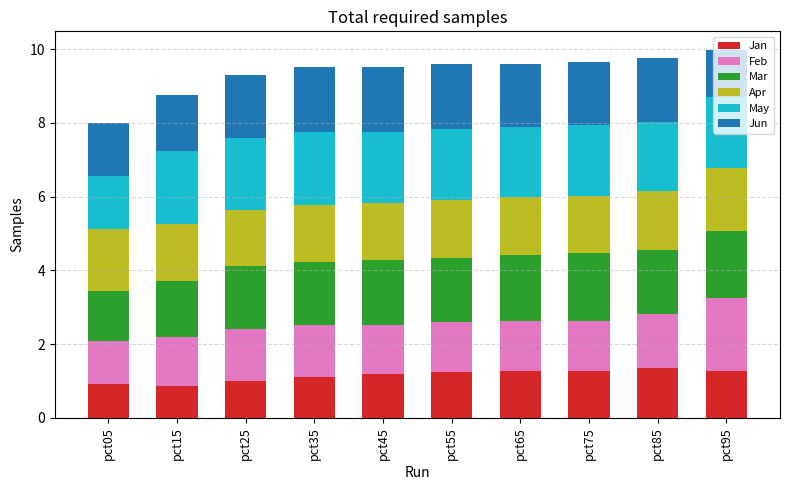

The Jan series shows 2.3 at pct85. True or false?

False